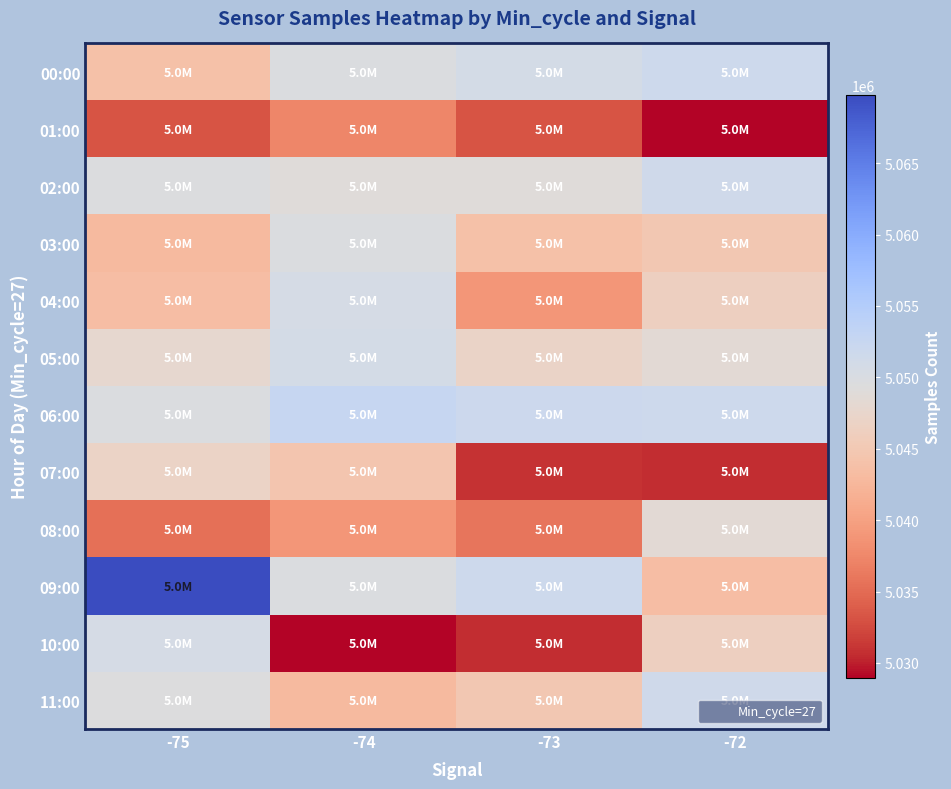

Reading left to right, what are all the values shown in this chart?

00:00: -75=5043805	-74=5049737	-73=5050741	-72=5051717
01:00: -75=5033153	-74=5037366	-73=5033153	-72=5028973
02:00: -75=5049549	-74=5048954	-73=5048995	-72=5051312
03:00: -75=5042974	-74=5049724	-73=5043881	-72=5044875
04:00: -75=5043380	-74=5050641	-73=5039011	-72=5046208
05:00: -75=5047896	-74=5050673	-73=5047005	-72=5048556
06:00: -75=5049762	-74=5052606	-73=5051805	-72=5051717
07:00: -75=5046870	-74=5044516	-73=5030998	-72=5030605
08:00: -75=5035450	-74=5038983	-73=5035880	-72=5048522
09:00: -75=5069785	-74=5049762	-73=5051628	-72=5043380
10:00: -75=5050641	-74=5028973	-73=5030605	-72=5046208
11:00: -75=5049536	-74=5042974	-73=5044875	-72=5051312